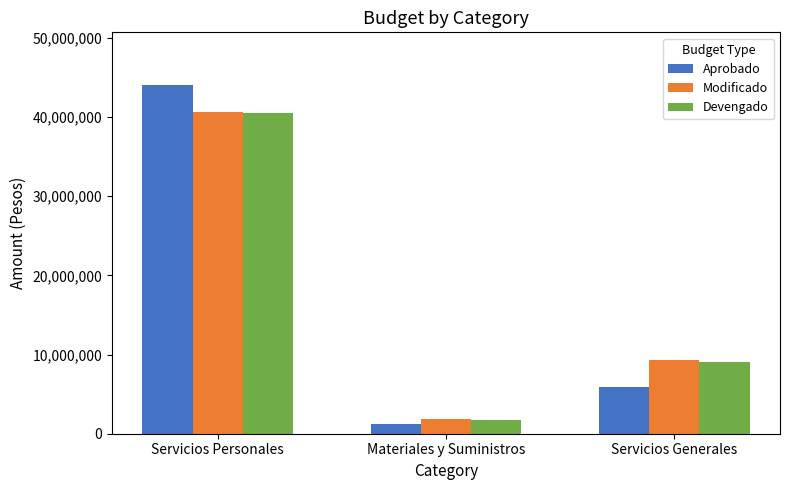

Count the number of categories in the chart.

3